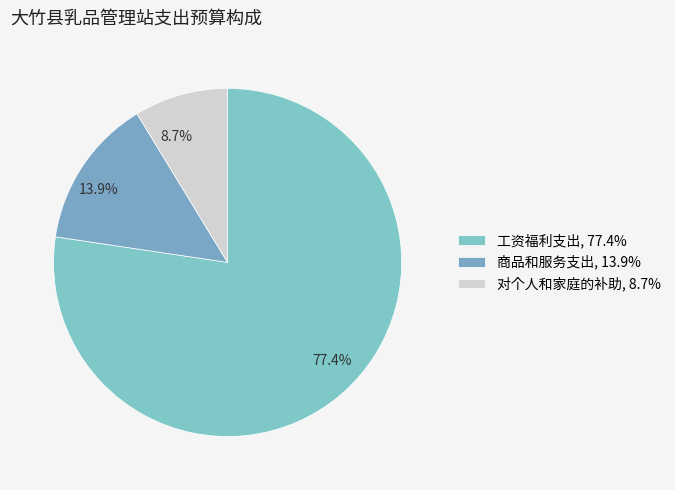

To the nearest percent, what is the difference between the largest and smallest slice percentages?

69%